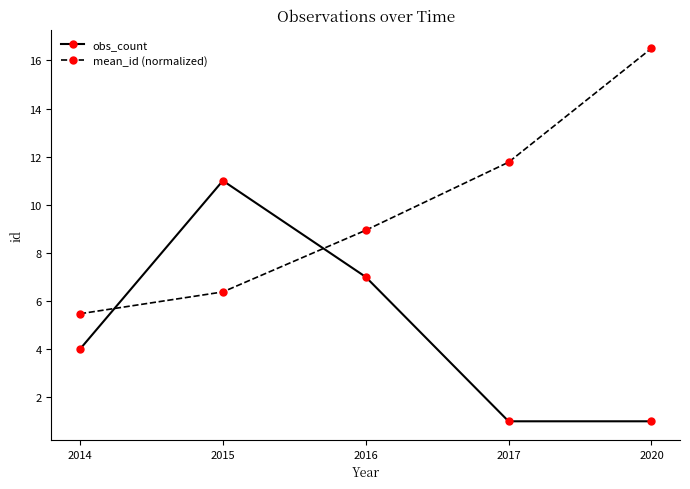

At which category does obs_count reach its first local peak?

2015